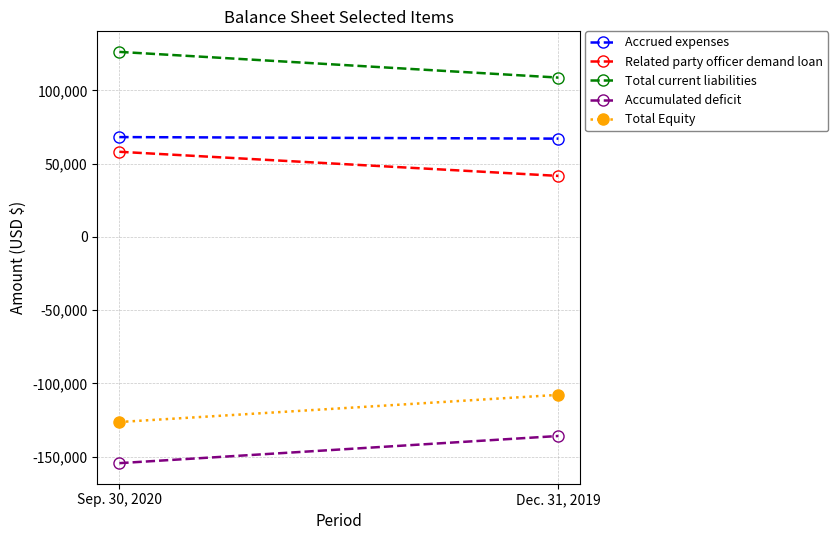

How many lines are shown in the chart?

5